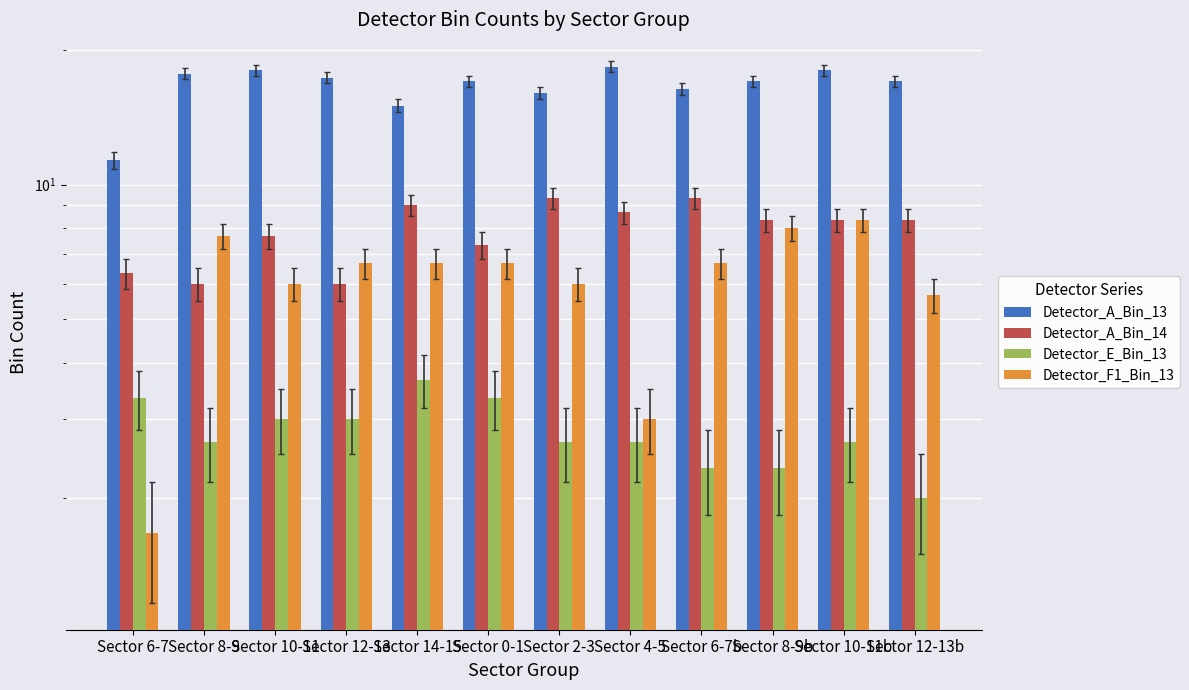

Rank the categories by Detector_E_Bin_13 value from highest to lowest.

Sector 14-15, Sector 6-7, Sector 0-1, Sector 10-11, Sector 12-13, Sector 8-9, Sector 2-3, Sector 4-5, Sector 10-11b, Sector 6-7b, Sector 8-9b, Sector 12-13b